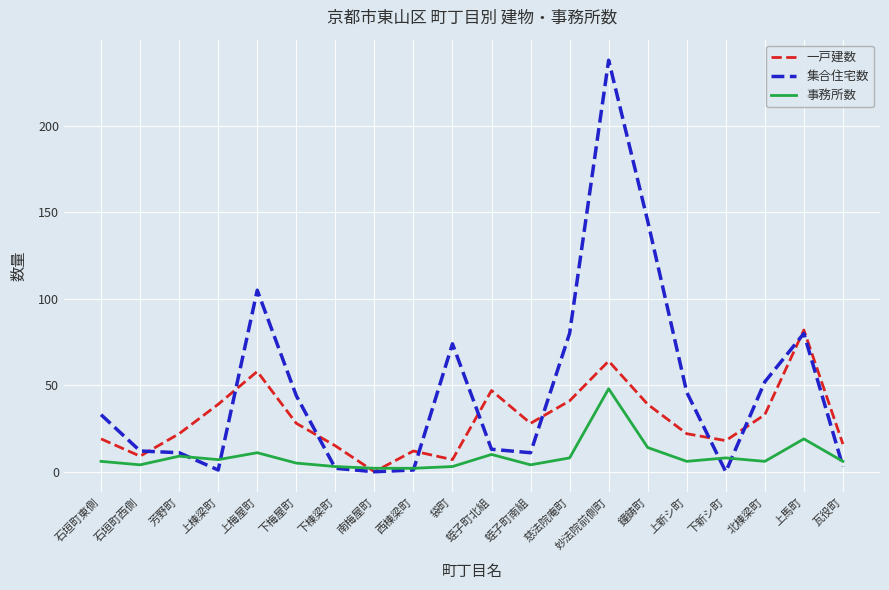

The value of 事務所数 at 瓦役町 is 6. True or false?

True